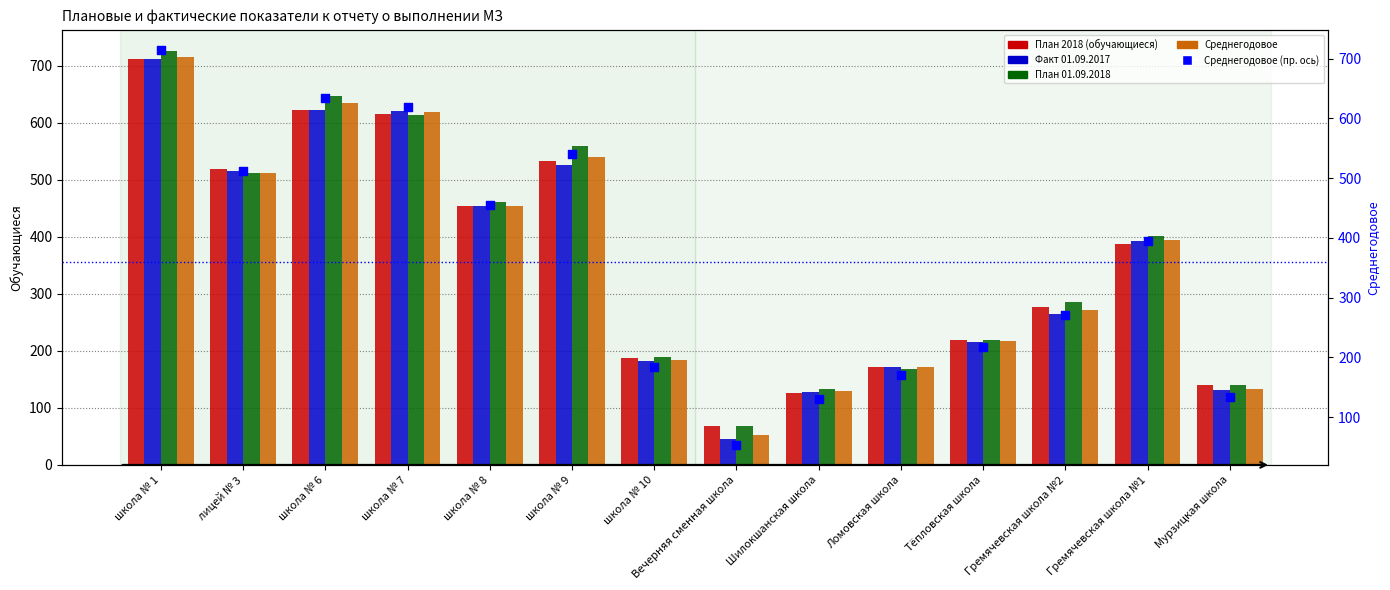

Is the value of Факт 01.09.2017 at Ломовская школа greater than the value of Среднегодовое at Гремячевская школа №2?

No